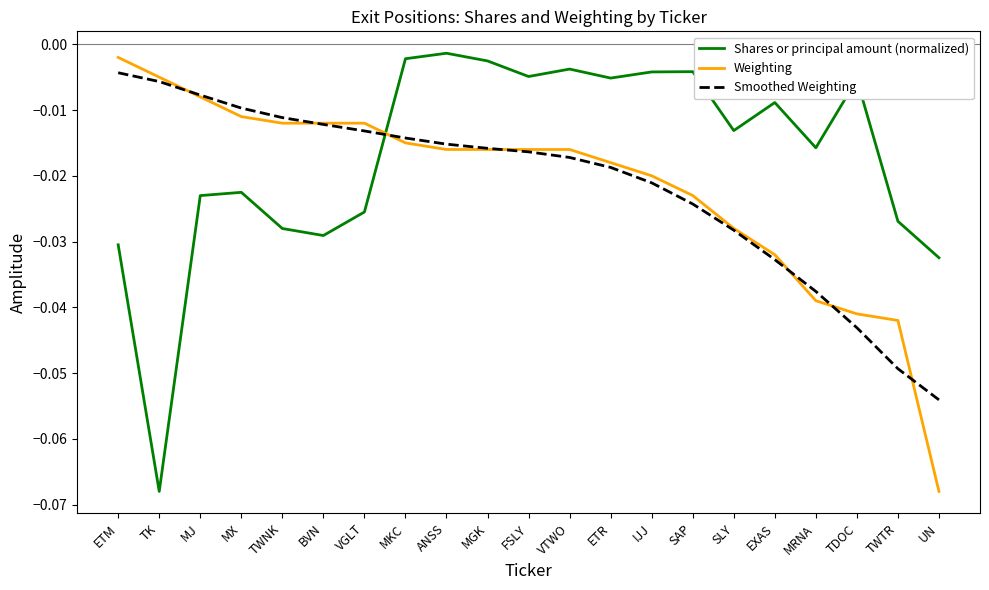

How many lines are shown in the chart?

3